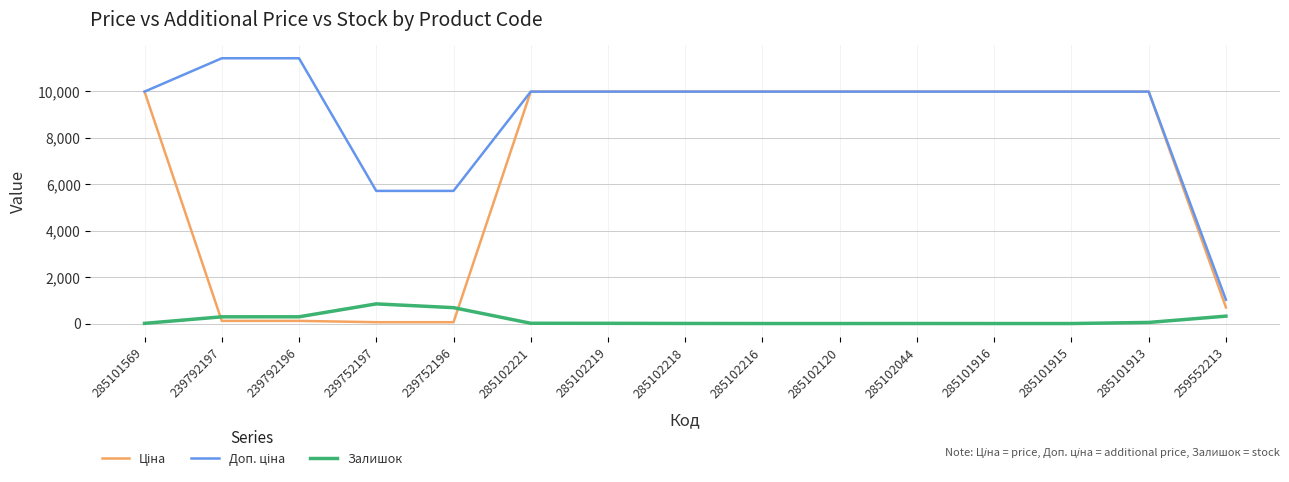

What is the difference between the highest and lowest values at 285102120?

9975.0